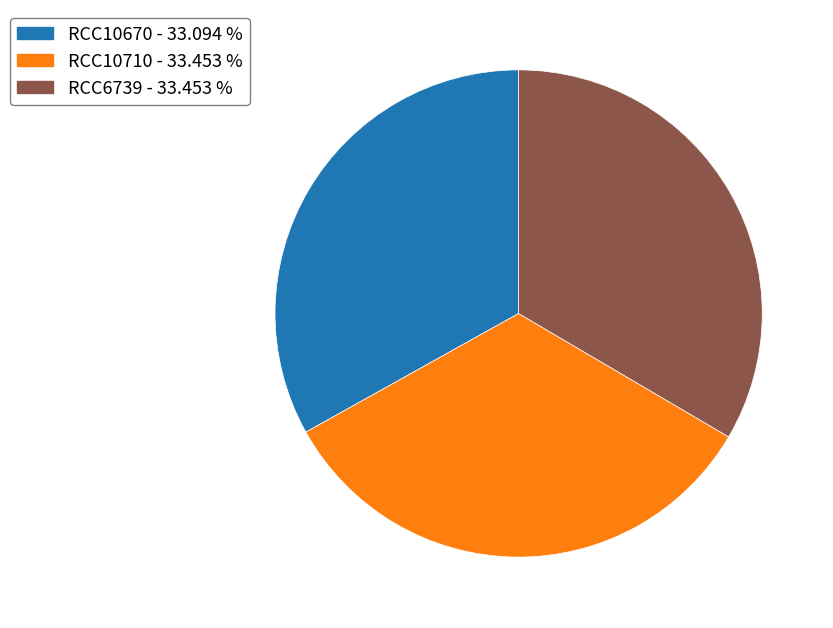

Is there a majority slice in this chart?

No